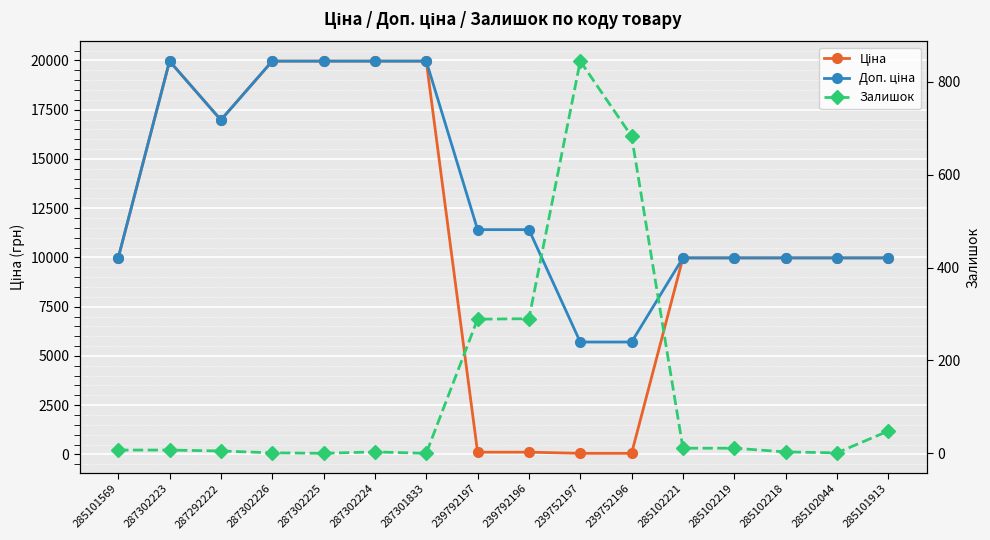

True or false: Ціна has a value of 45.1 at 239792197.

False